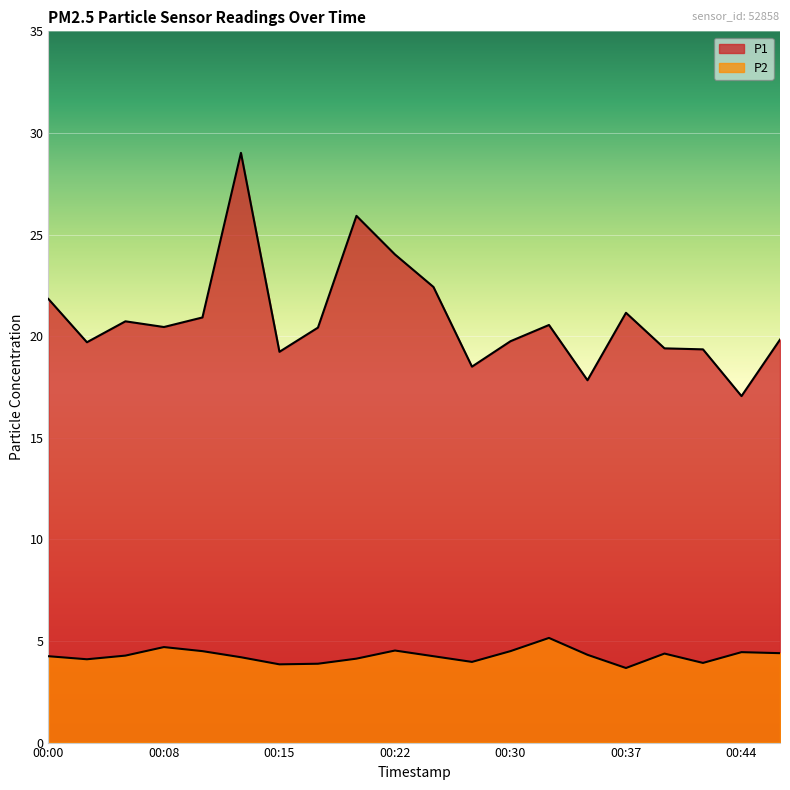

Is the value of P1 at 00:05 greater than the value of P2 at 00:39?

Yes